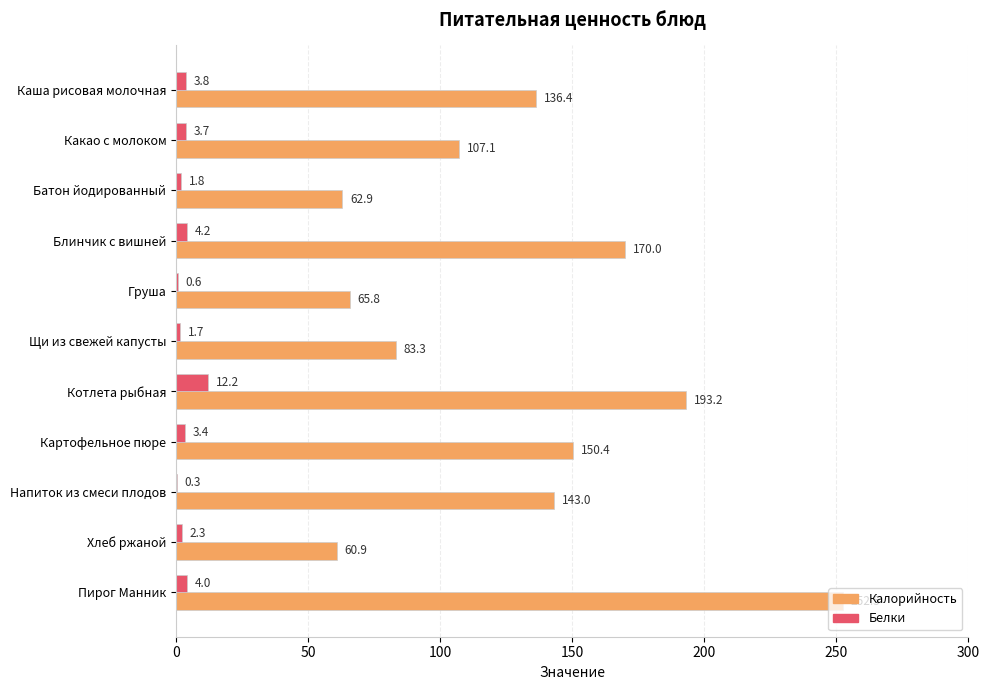

Which series has the largest total across all categories?

Калорийность